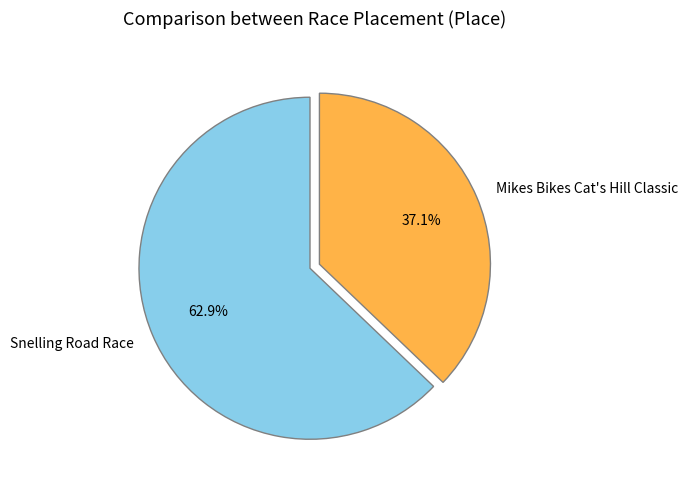

What percentage is the Snelling Road Race slice, to the nearest percent?

63%